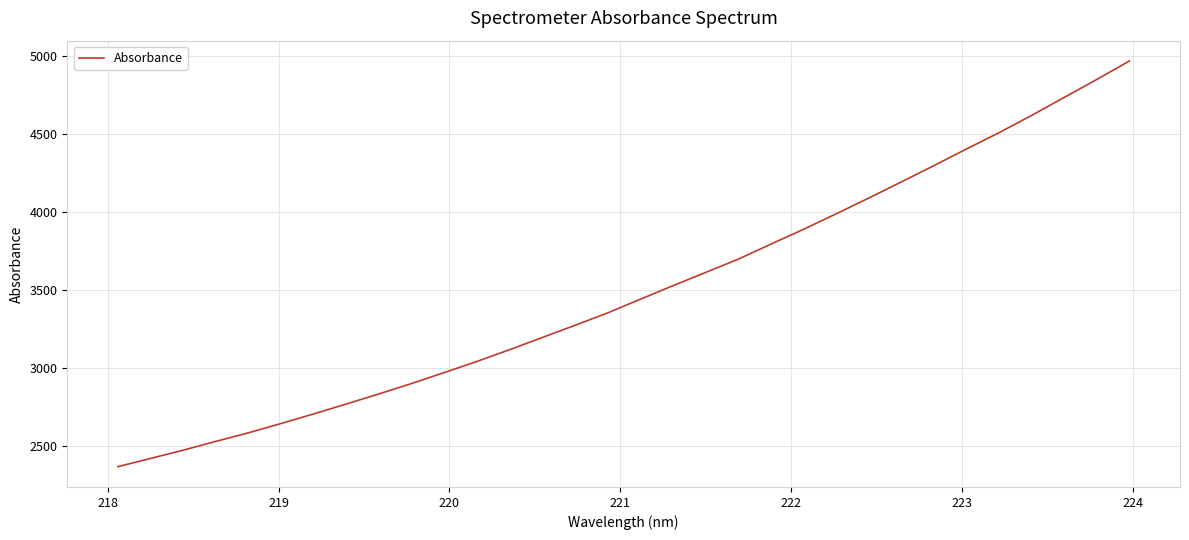

What is the difference between the maximum and minimum values?

2605.7